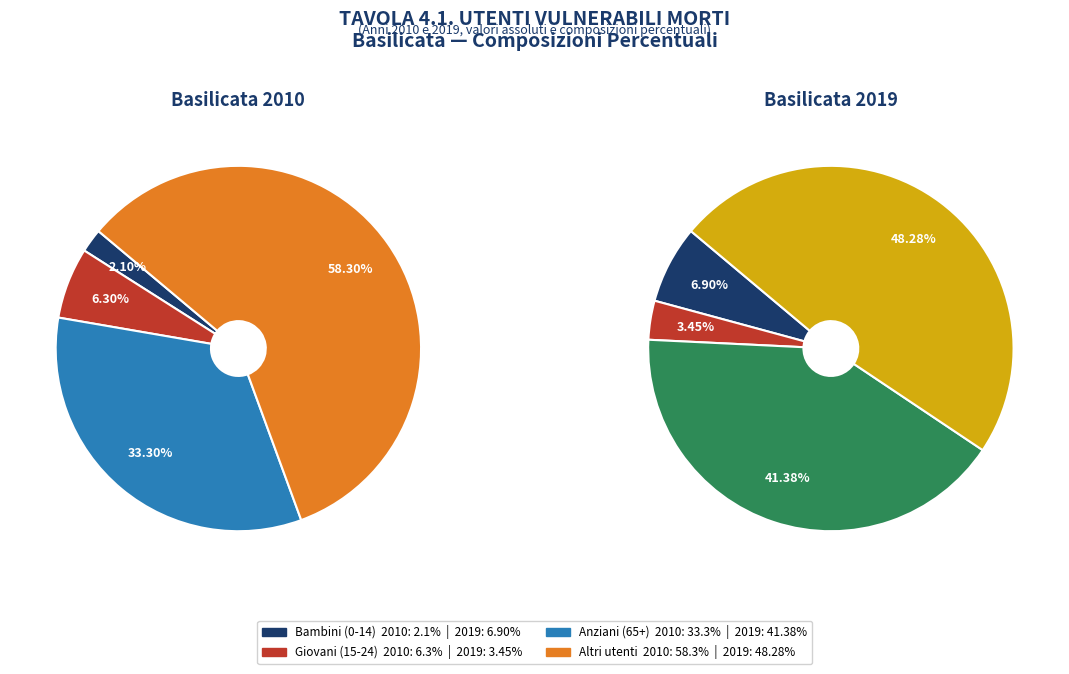

To the nearest percent, what is the difference between the largest and smallest slice percentages?

45%